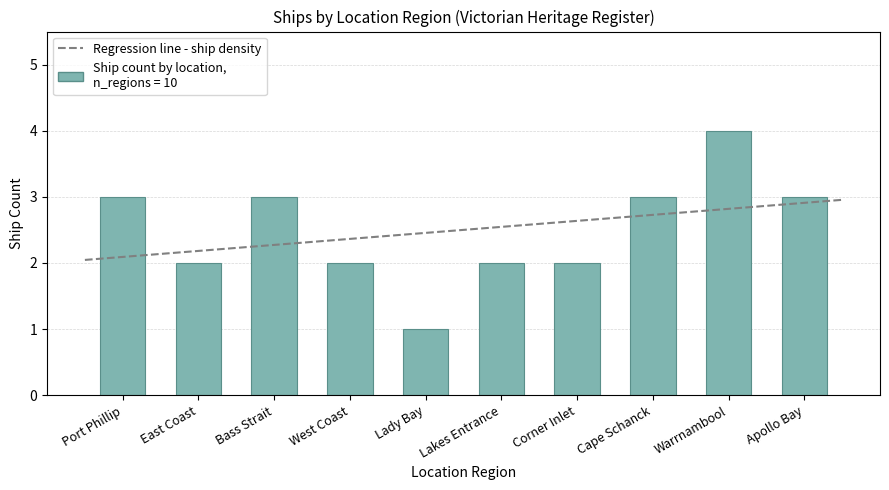

Reading left to right, what are all the values shown in this chart?

Port Phillip=3	East Coast=2	Bass Strait=3	West Coast=2	Lady Bay=1	Lakes Entrance=2	Corner Inlet=2	Cape Schanck=3	Warrnambool=4	Apollo Bay=3